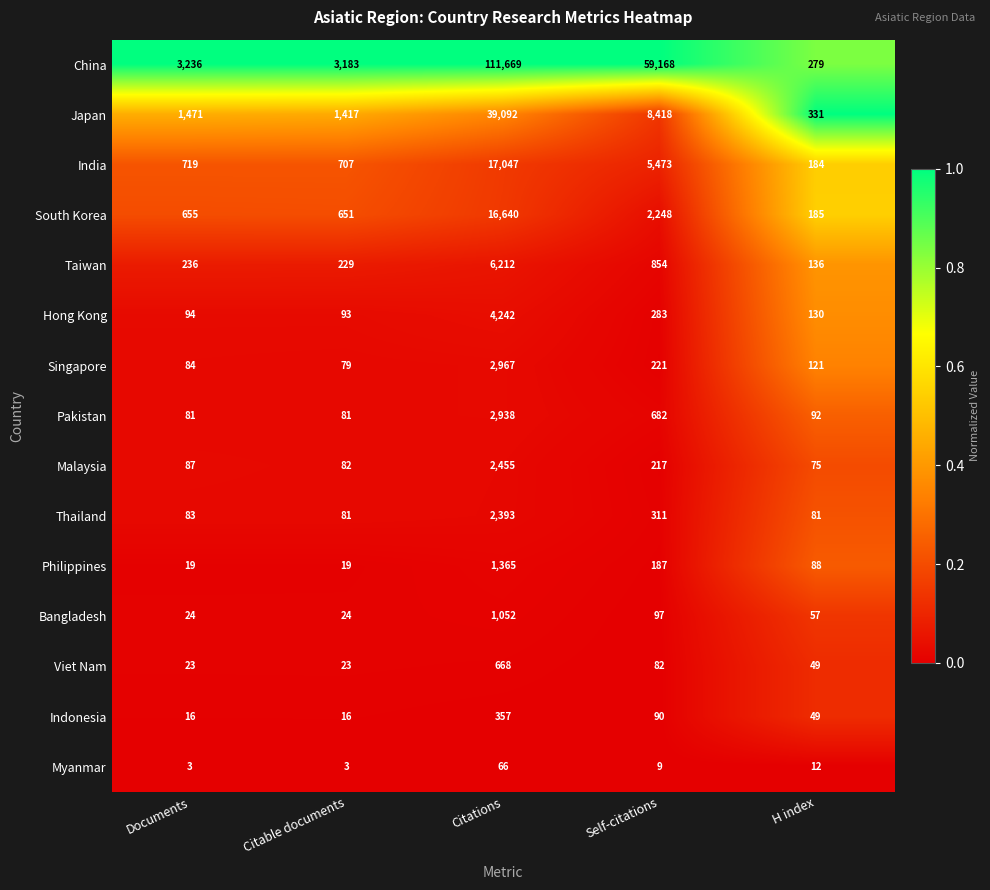

Which series has the widest spread of values?

China